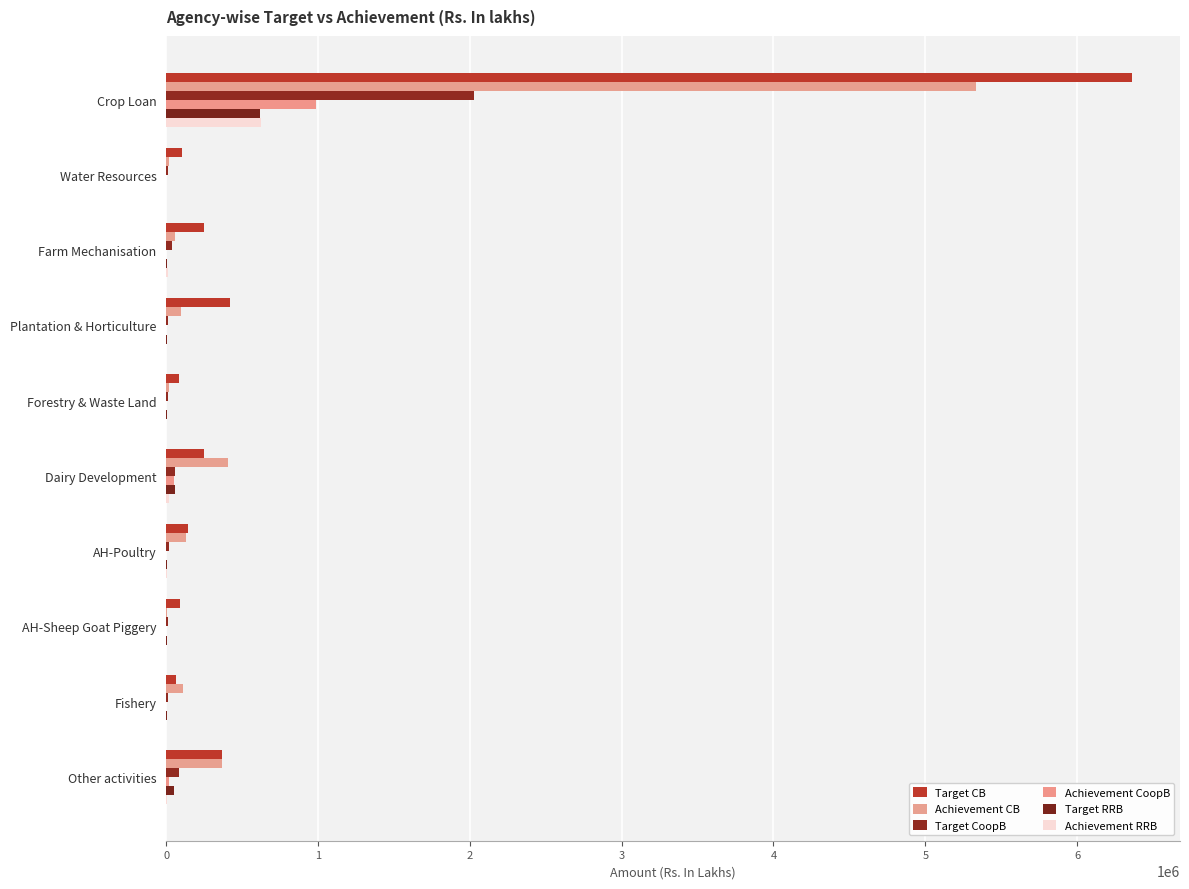

How many distinct data groups are displayed?

6